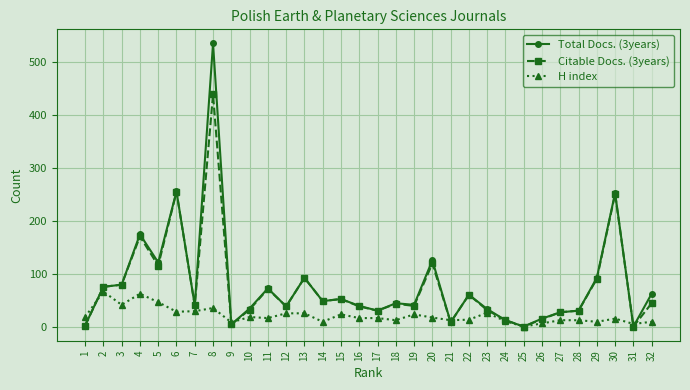

What is the difference between the maximum and minimum values in the H index series?

66